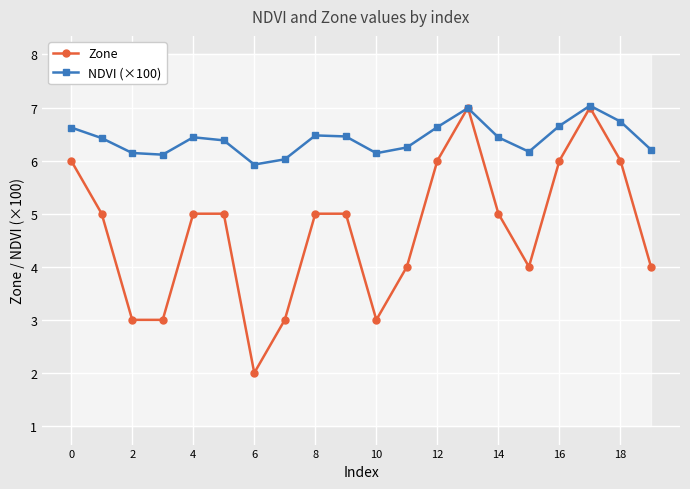

How many values in the Zone series exceed 5?

6